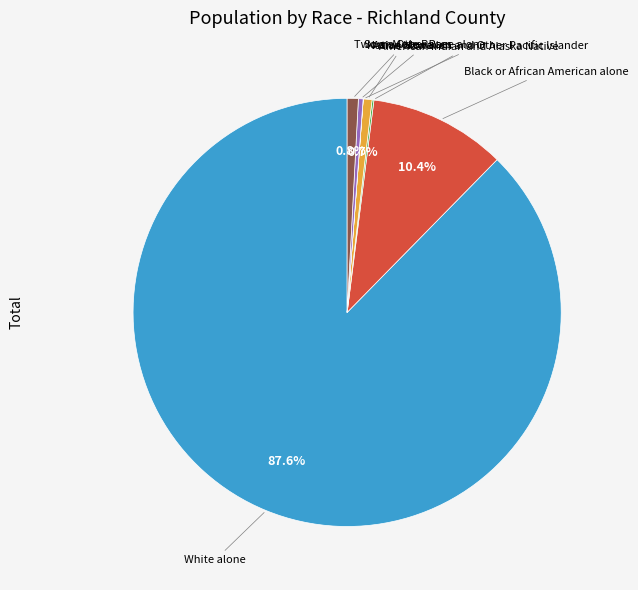

Approximately how many times larger is the value at Some Other Race alone compared to Two or More Races?

0.4